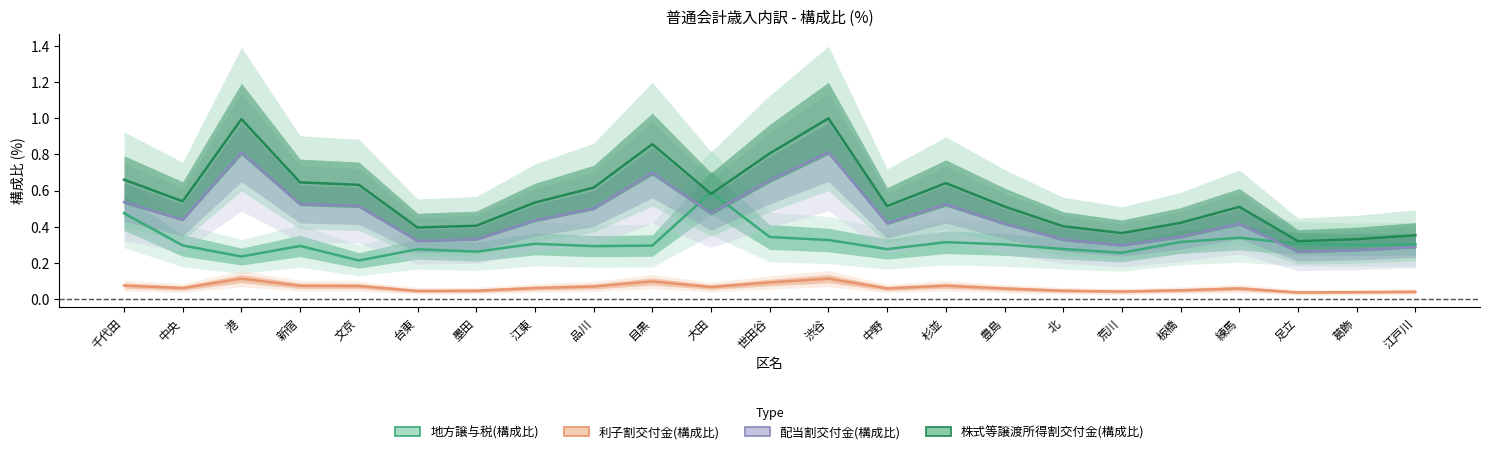

Count the number of data series in this chart.

4